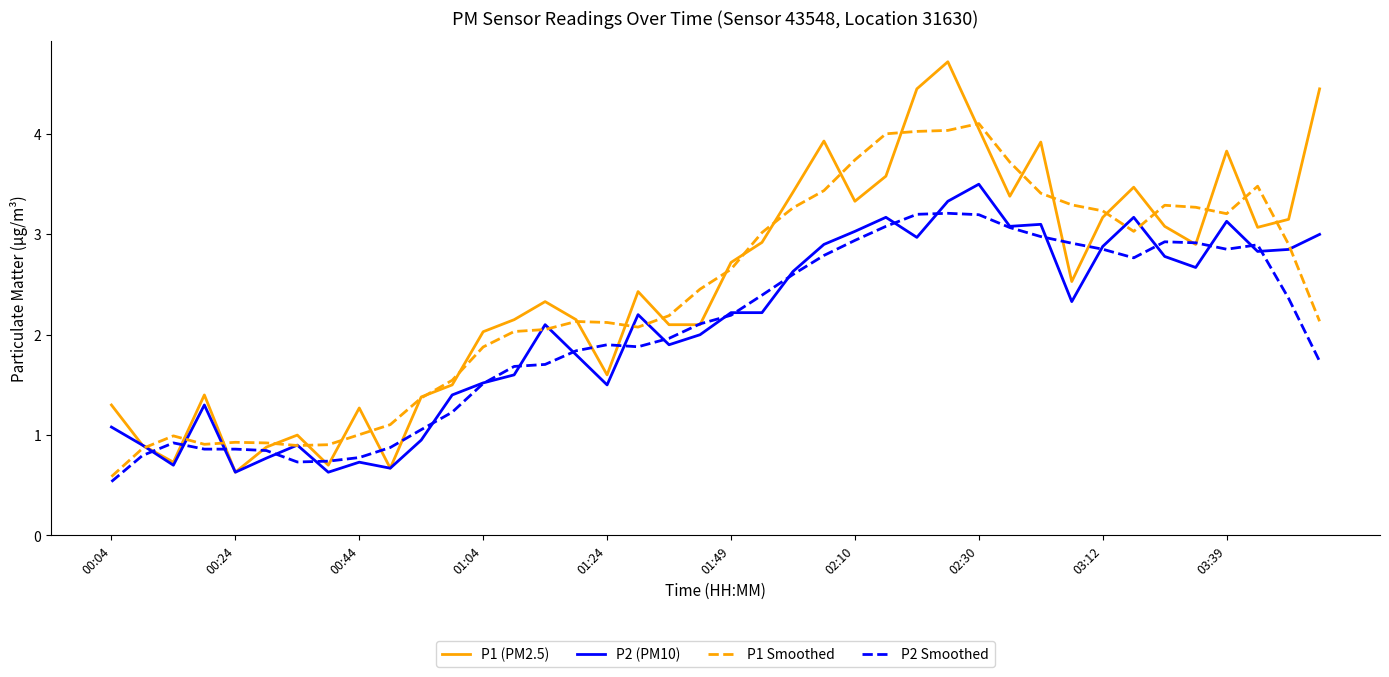

What is the maximum value shown in the chart?

4.7